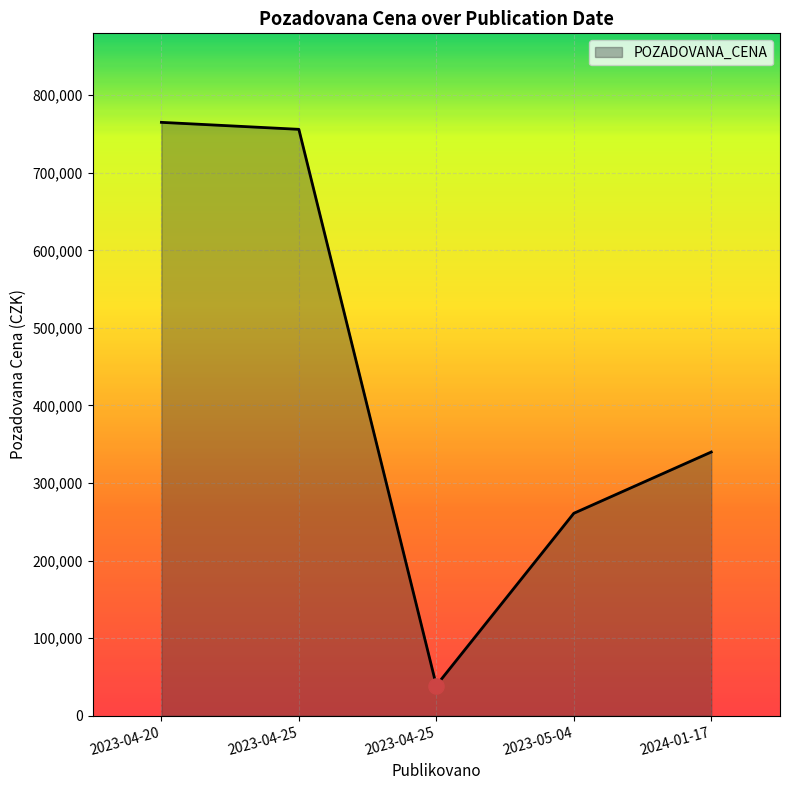

What is the ratio of the value at 2023-04-25 to the value at 2024-01-17?

0.1